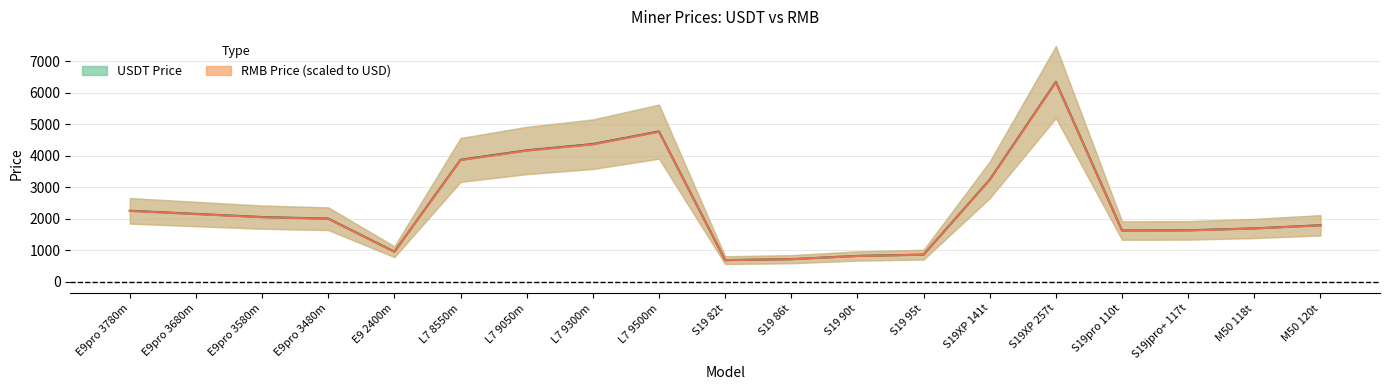

How many values in the RMB Price (scaled) series exceed 1999?

10